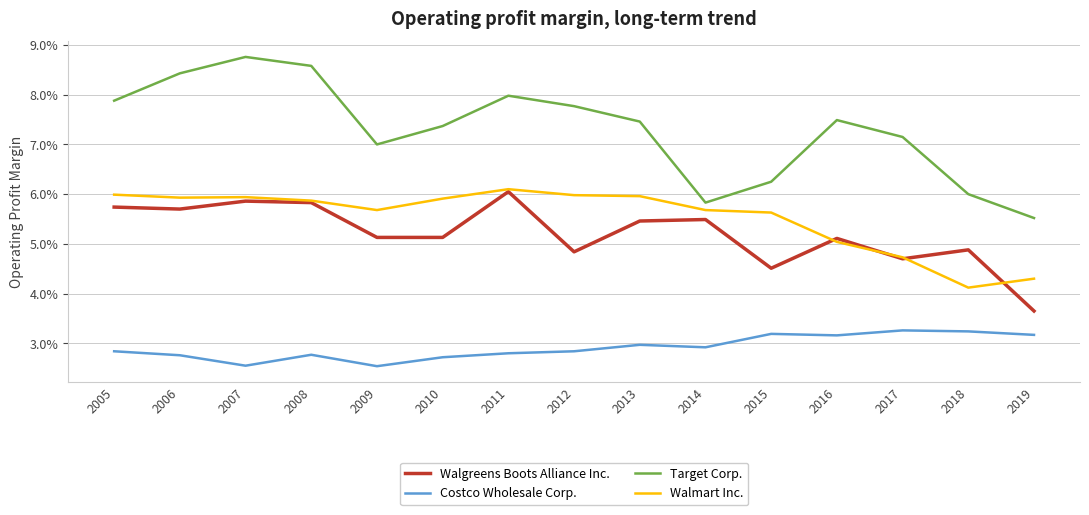

What are all the series names shown in the legend?

Walgreens Boots Alliance Inc., Costco Wholesale Corp., Target Corp., Walmart Inc.